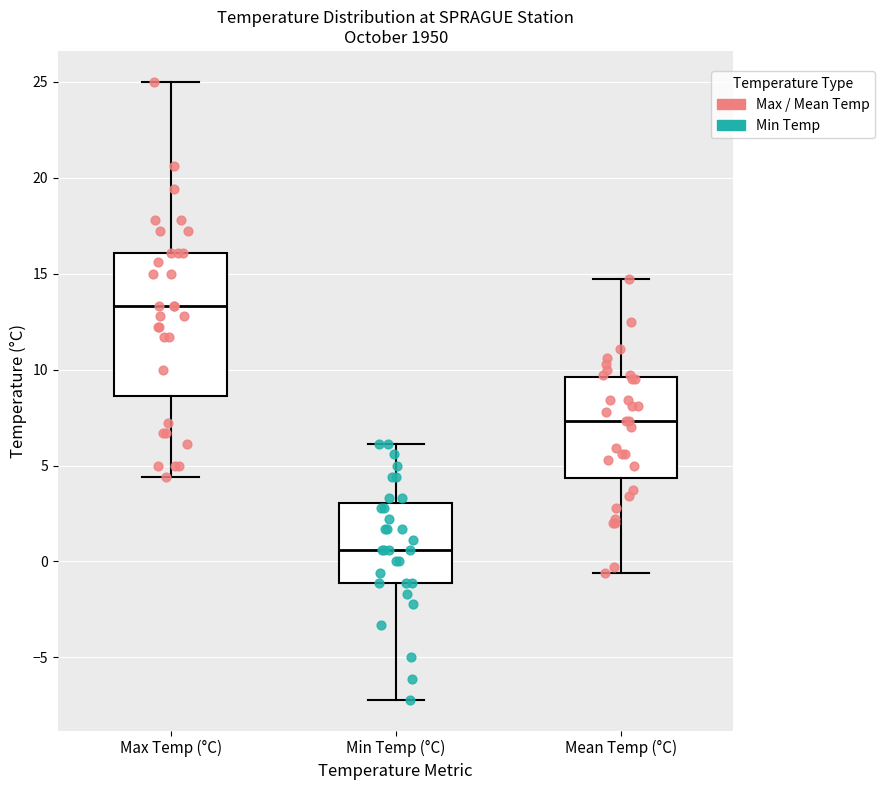

Which box has the highest median line?

Max Temp (°C)